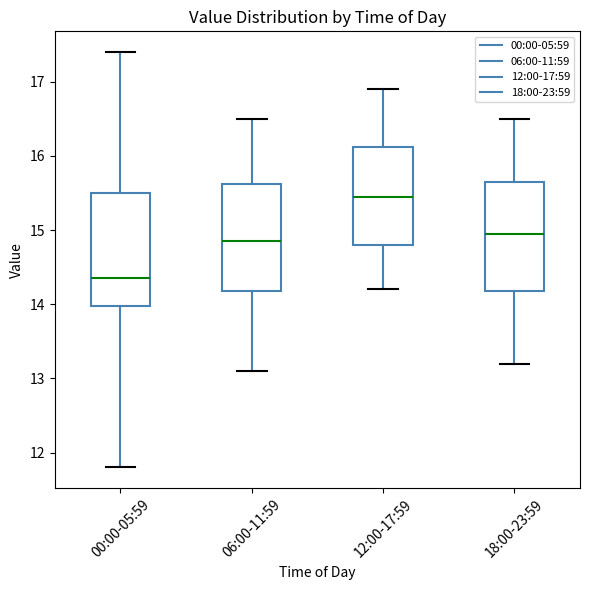

Where does the upper whisker of the box for 06:00-11:59 end on the y-axis? The values are not printed on the chart, so give them approximately, as read against the axis.

16.5